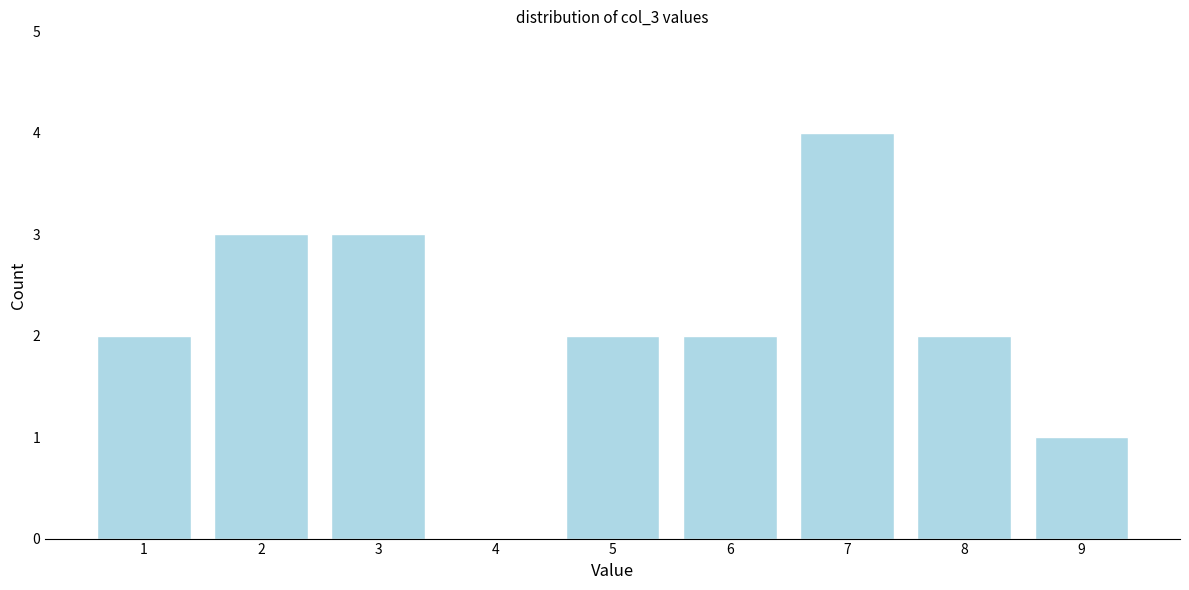

Reading left to right, list all the values displayed in this chart.

1=2	2=3	3=3	4=0	5=2	6=2	7=4	8=2	9=1